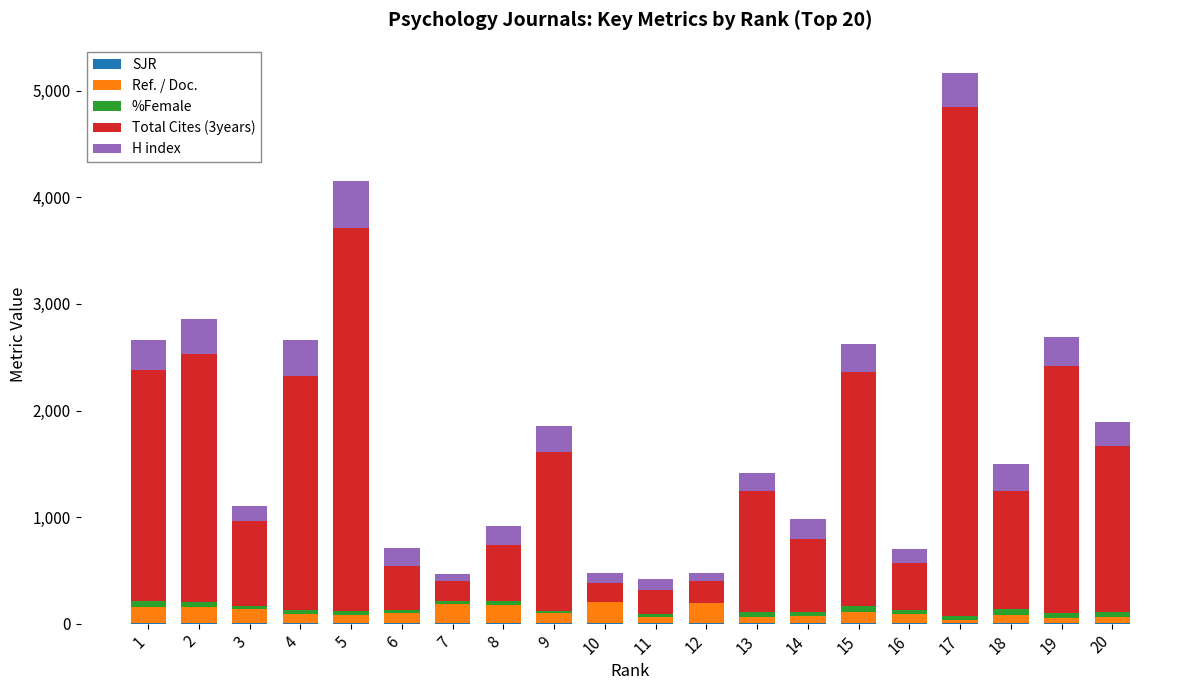

At which category is the sum across all series the highest?

17